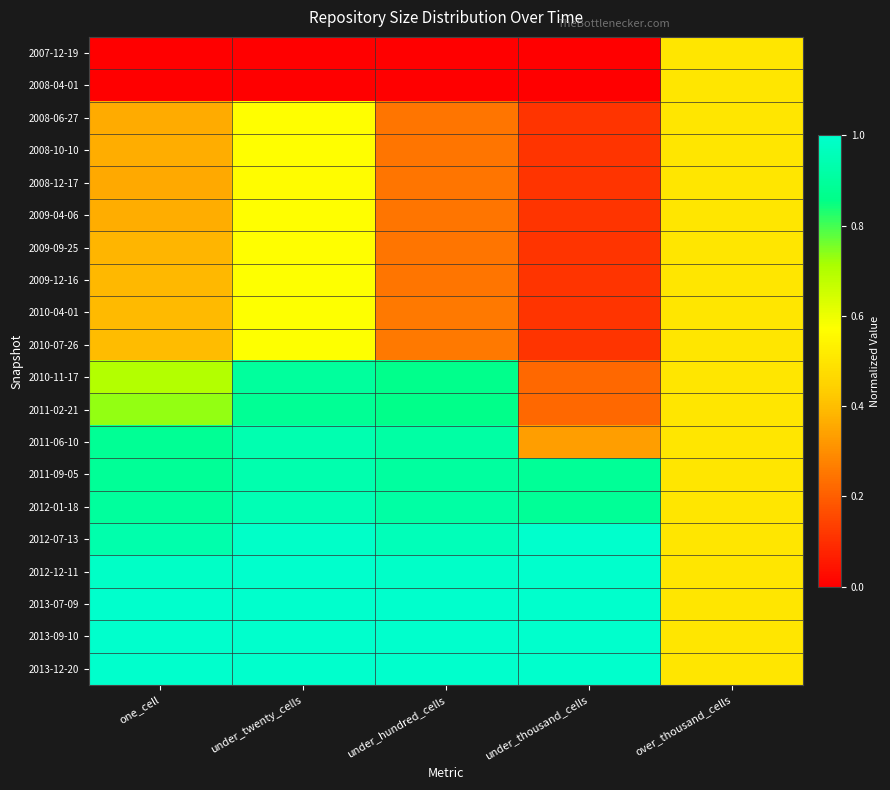

What is the difference between the highest and lowest values at under_thousand_cells?

1.0